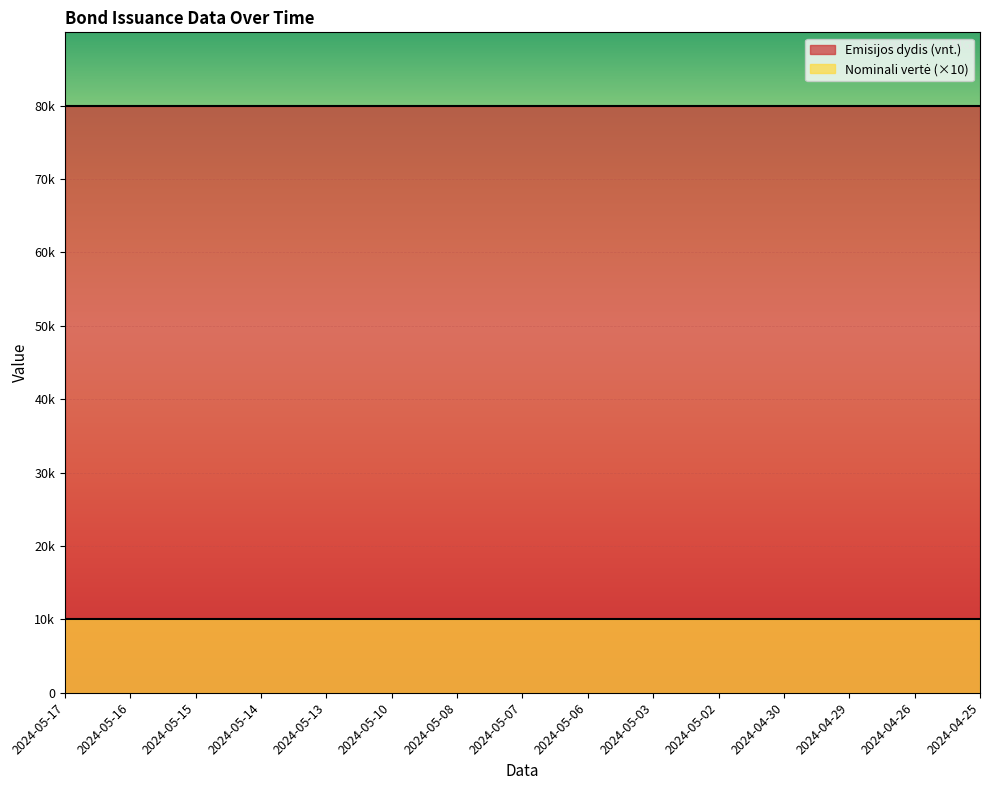

What value does the Nominali verte series have at 2024-04-25?

1000